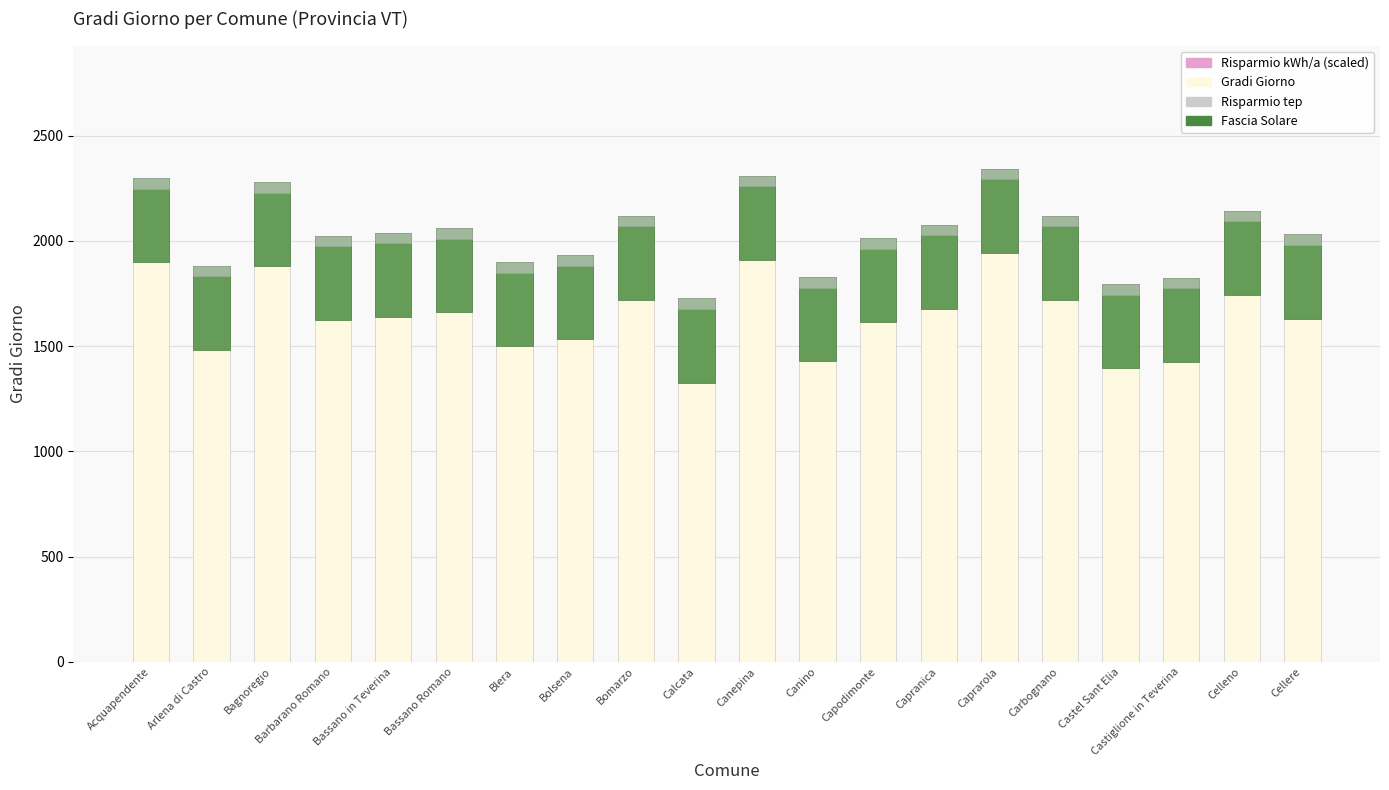

What is the average value of the Risparmio tep series?

50.0